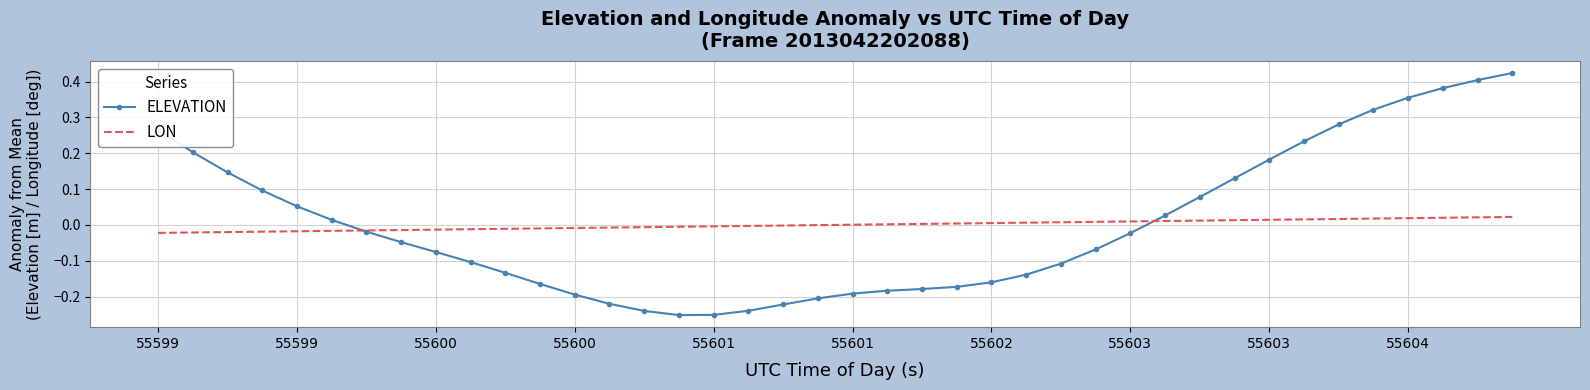

What are all the series names shown in the legend?

ELEVATION, LON